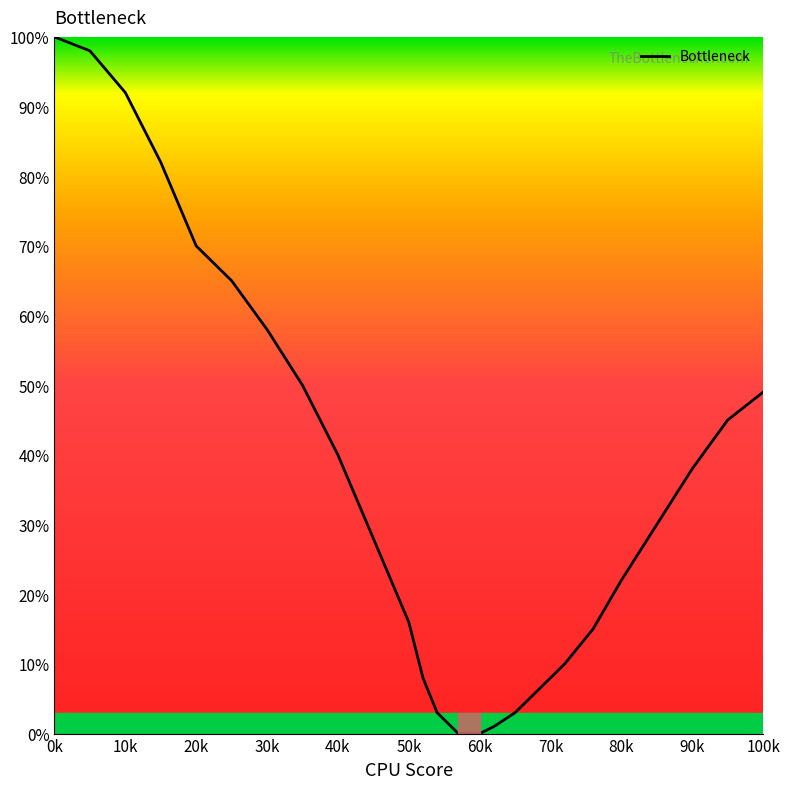

What is the maximum value shown in the chart?

100